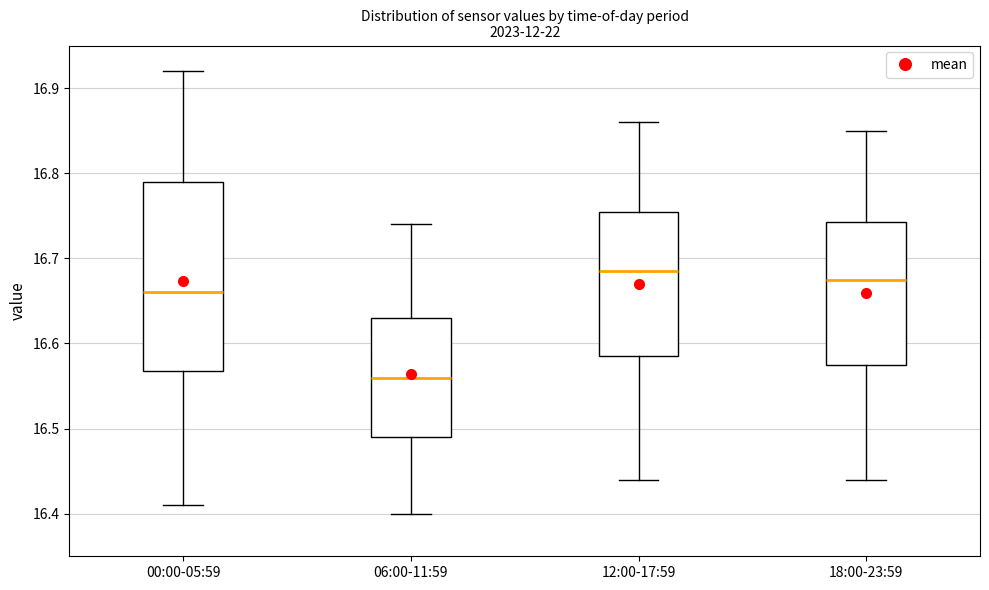

Which box's median line is the lowest?

06:00-11:59